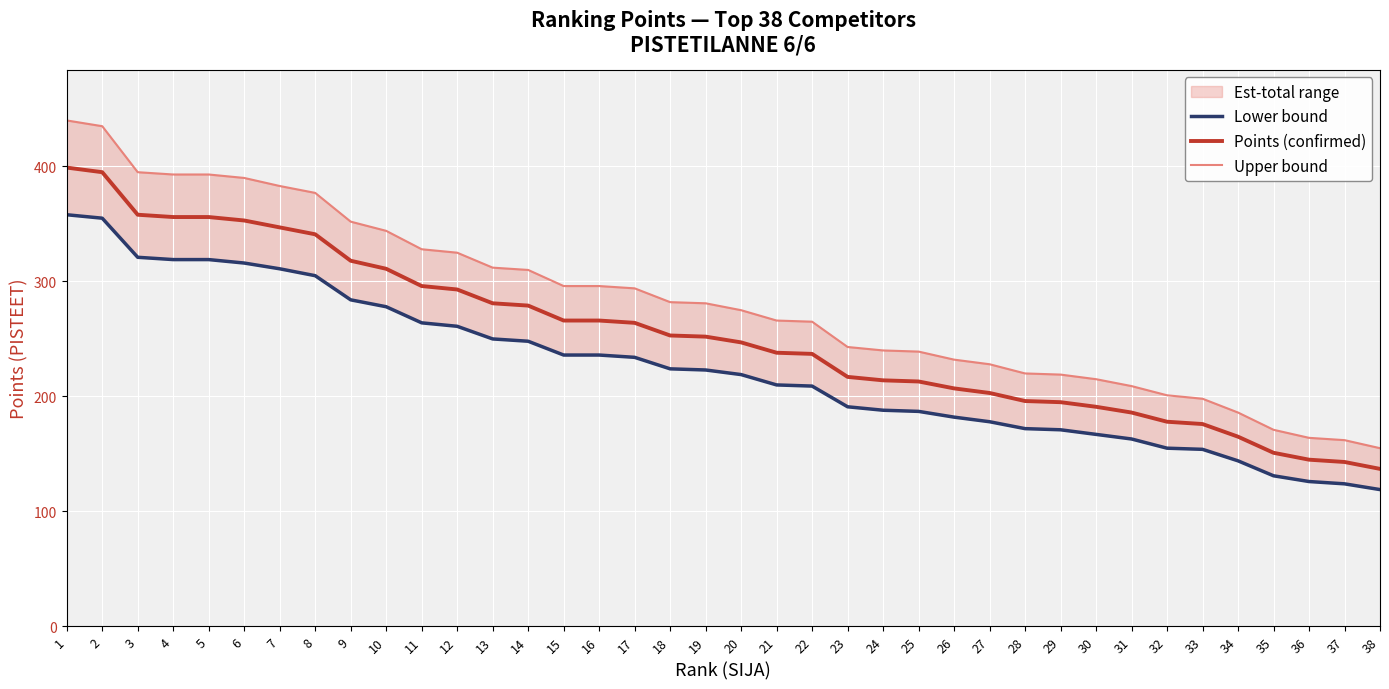

At which category is the sum across all series the highest?

1